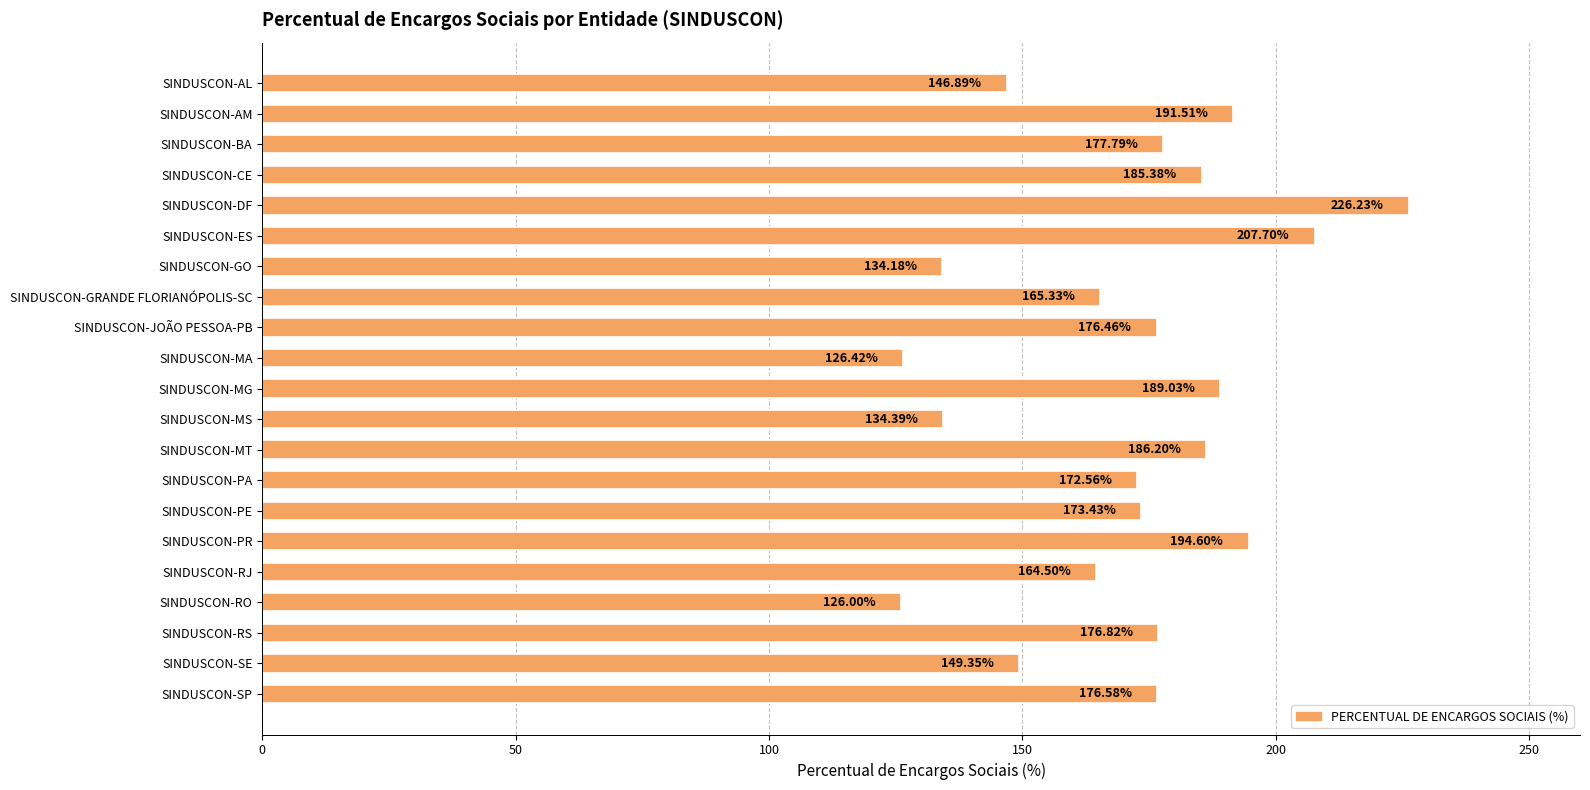

List the labels in order of value, largest first.

SINDUSCON-DF, SINDUSCON-ES, SINDUSCON-PR, SINDUSCON-AM, SINDUSCON-MG, SINDUSCON-MT, SINDUSCON-CE, SINDUSCON-BA, SINDUSCON-RS, SINDUSCON-SP, SINDUSCON-JOÃO PESSOA-PB, SINDUSCON-PE, SINDUSCON-PA, SINDUSCON-GRANDE FLORIANÓPOLIS-SC, SINDUSCON-RJ, SINDUSCON-SE, SINDUSCON-AL, SINDUSCON-MS, SINDUSCON-GO, SINDUSCON-MA, SINDUSCON-RO